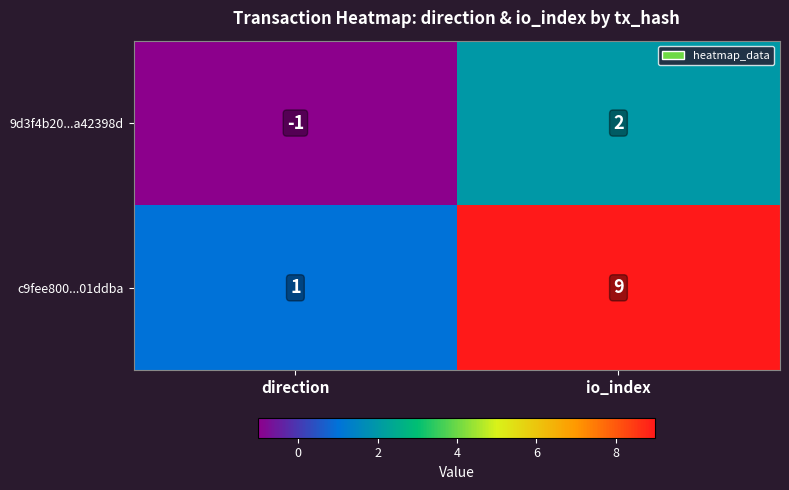

At which category is the sum across all series the highest?

io_index